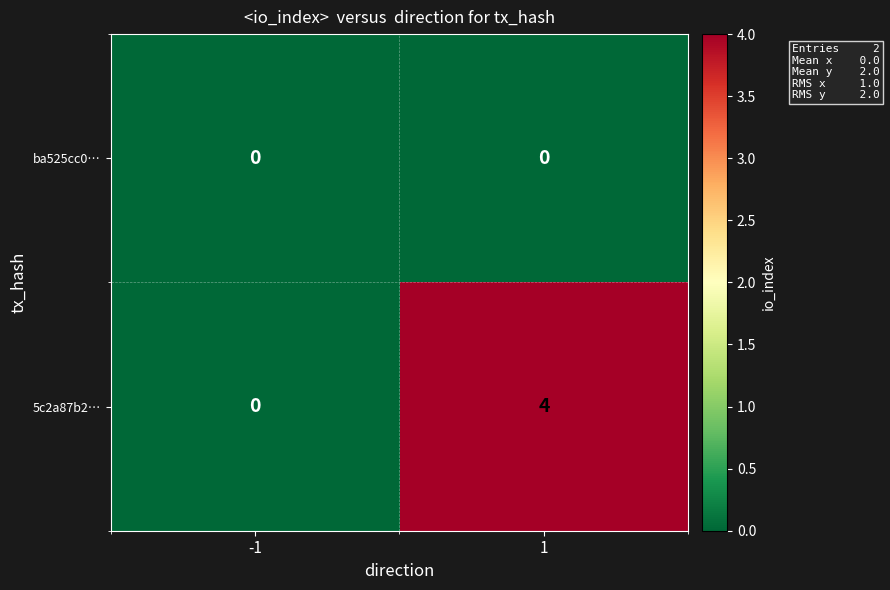

What is the difference between the 5c2a87b2… values at 1 and -1?

4